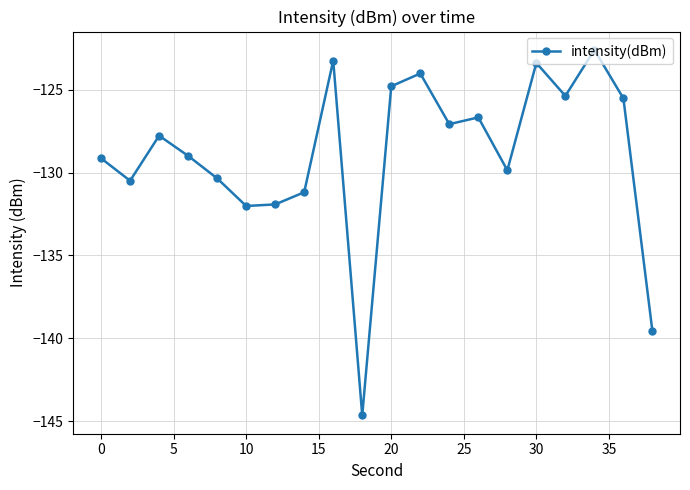

What is the difference between the maximum and minimum values?

22.1